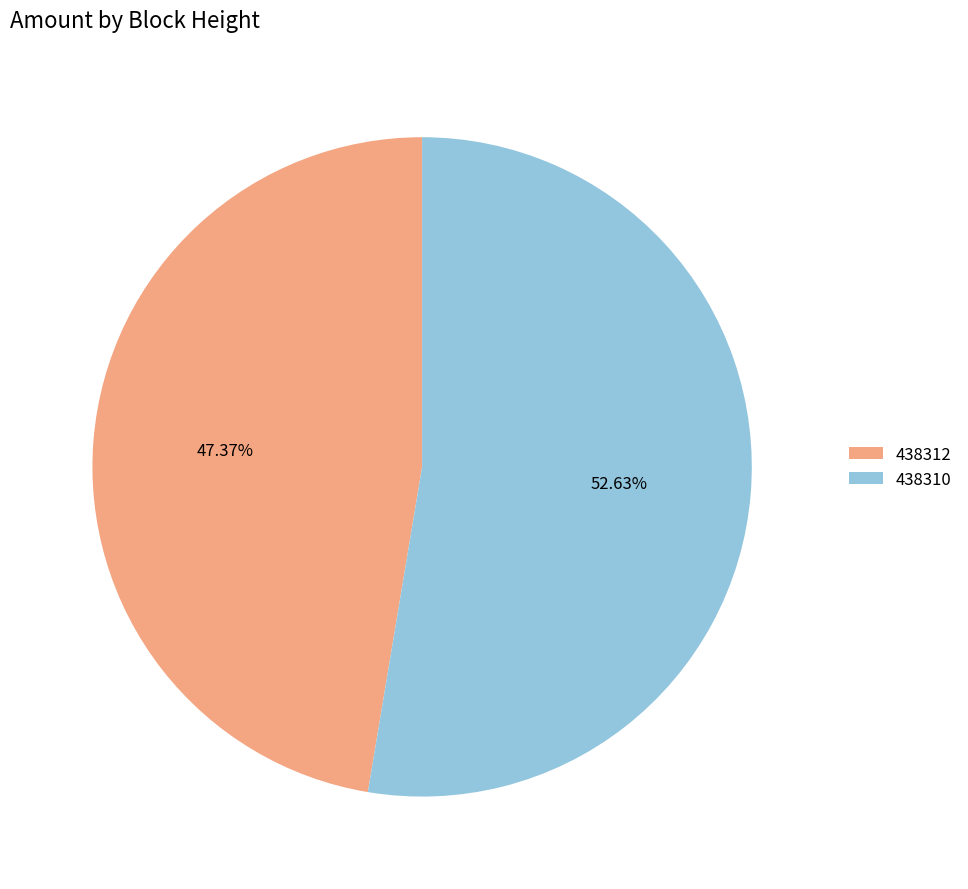

The 438312 slice represents 36% of the pie. True or false?

False